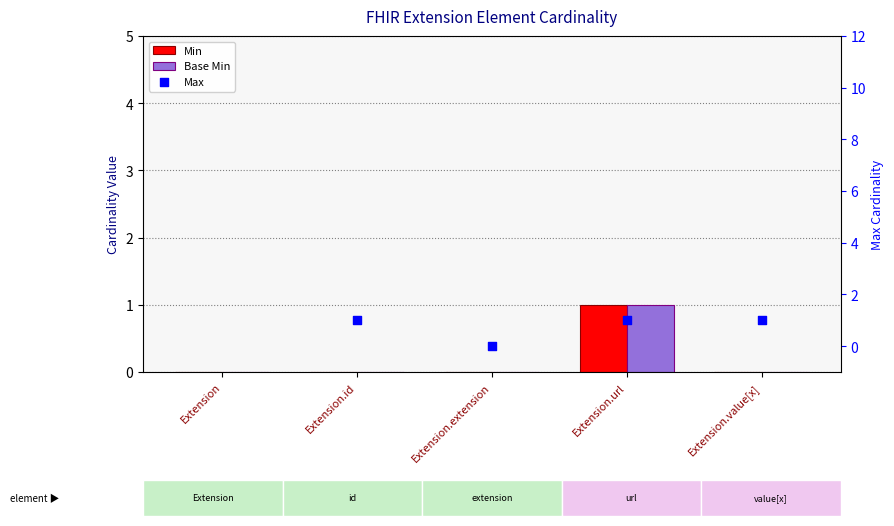

Which series has the largest Y range (max minus min)?

Max